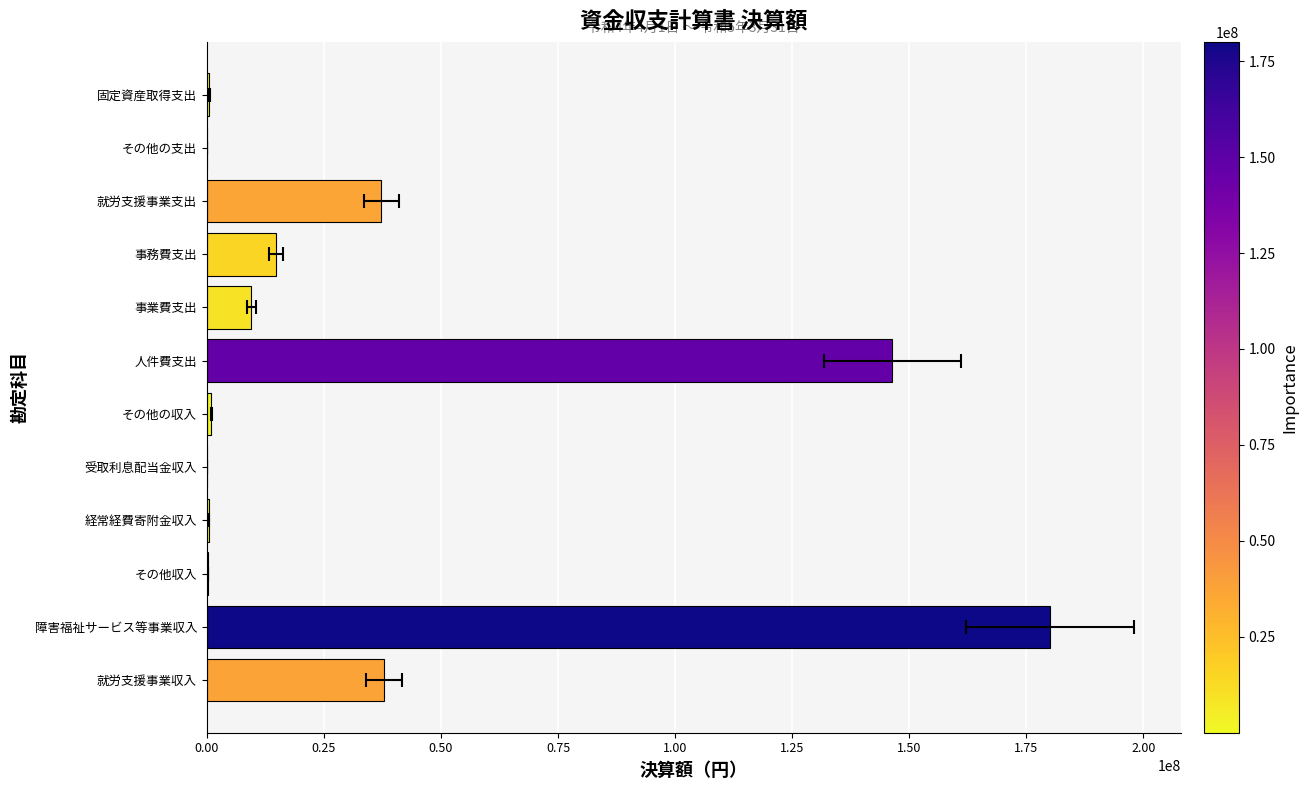

Between 事業費支出 and 就労支援事業支出, which is larger?

就労支援事業支出